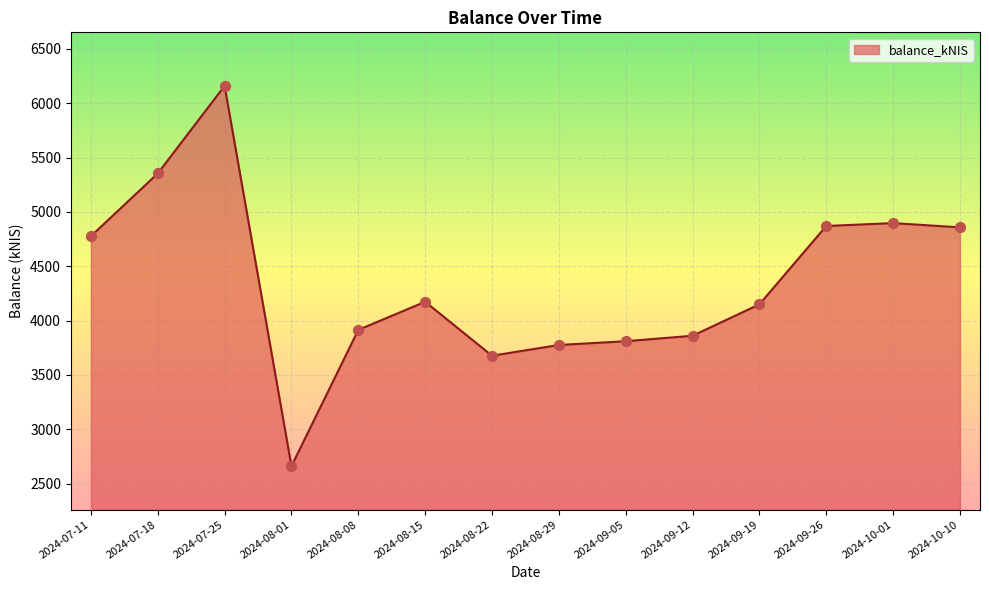

What is the change in value from 2024-08-01 to 2024-08-15?

+1512.5